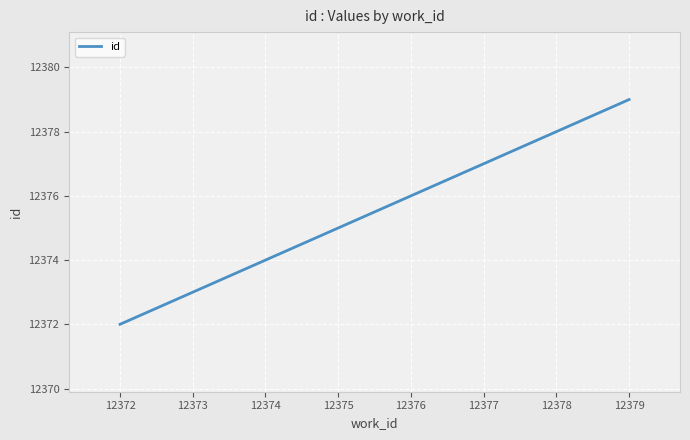

Is this an area chart (filled region under the line)?

No